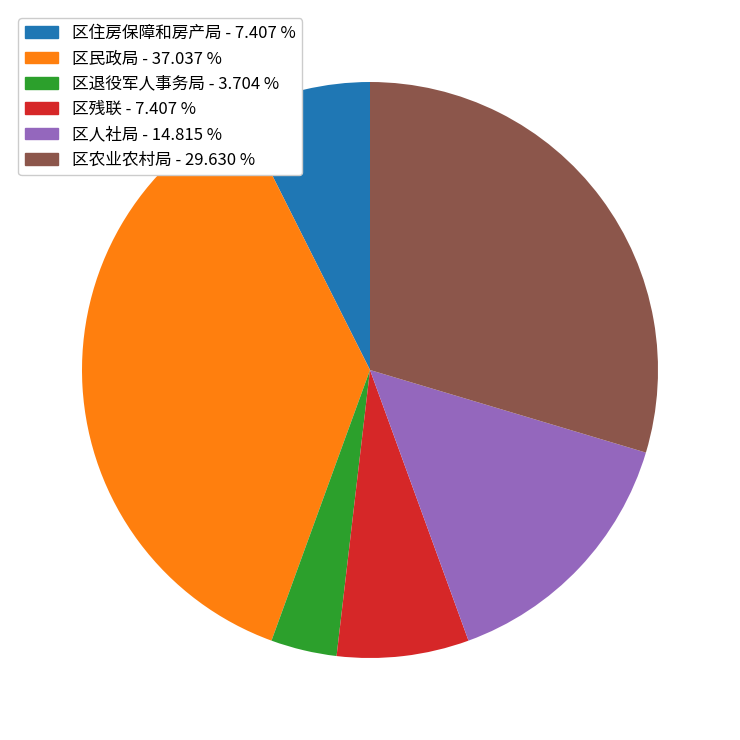

Do 区农业农村局 - 29.630 % and 区住房保障和房产局 - 7.407 % together represent more than half of the pie?

No